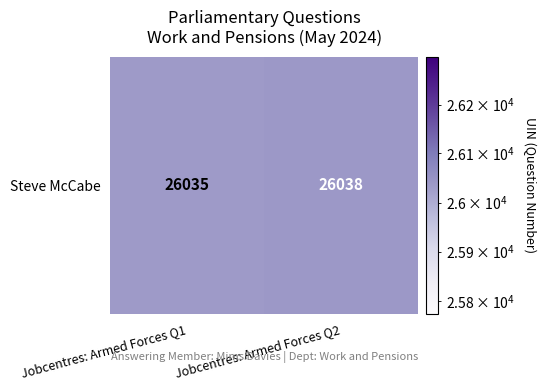

What is the minimum value shown in the chart?

26035